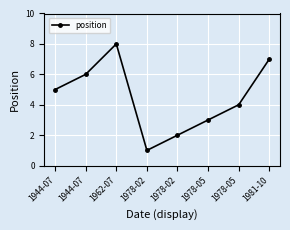

How many interior local peaks (higher than both neighbors) does the data have?

1